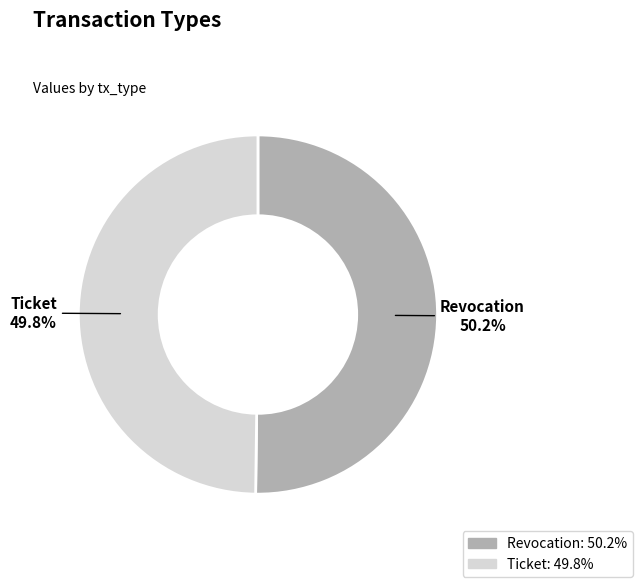

Approximately how many times larger is the value at Ticket compared to Revocation?

1.0